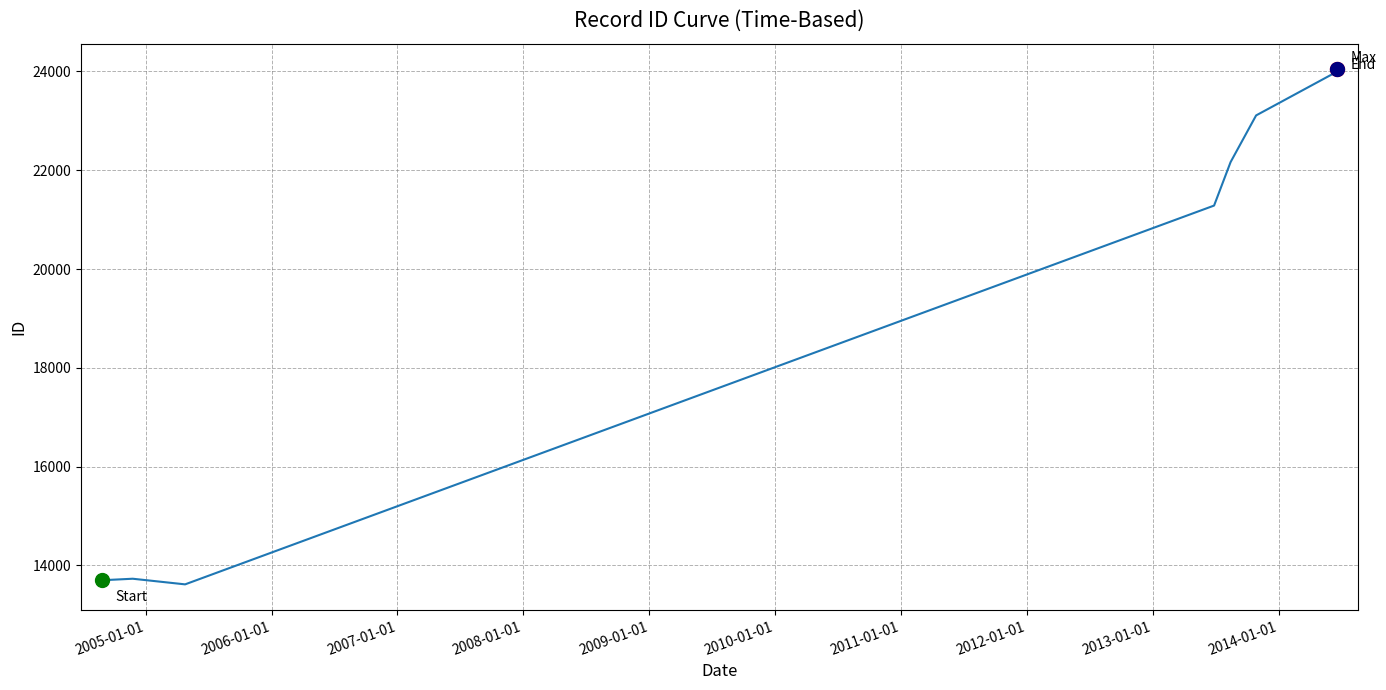

What is the greatest value displayed?

24040